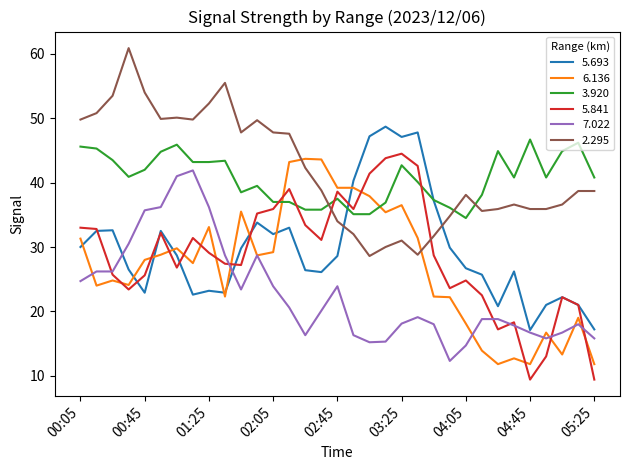

True or false: 6.136 and 3.920 intersect in this chart.

True